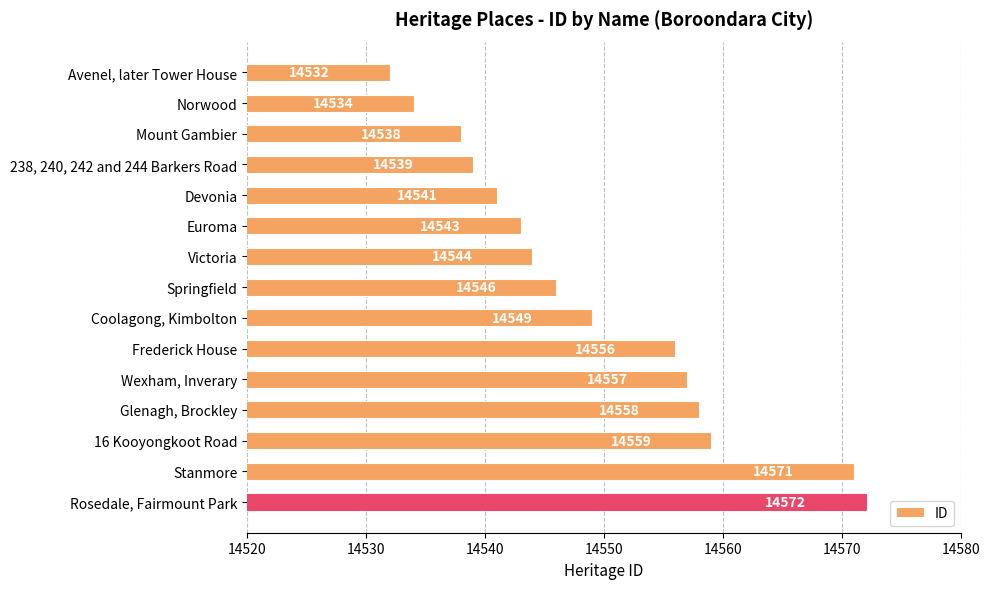

Rank the categories by value from lowest to highest.

Avenel, later Tower House, Norwood, Mount Gambier, 238, 240, 242 and 244 Barkers Road, Devonia, Euroma, Victoria, Springfield, Coolagong, Kimbolton, Frederick House, Wexham, Inverary, Glenagh, Brockley, 16 Kooyongkoot Road, Stanmore, Rosedale, Fairmount Park